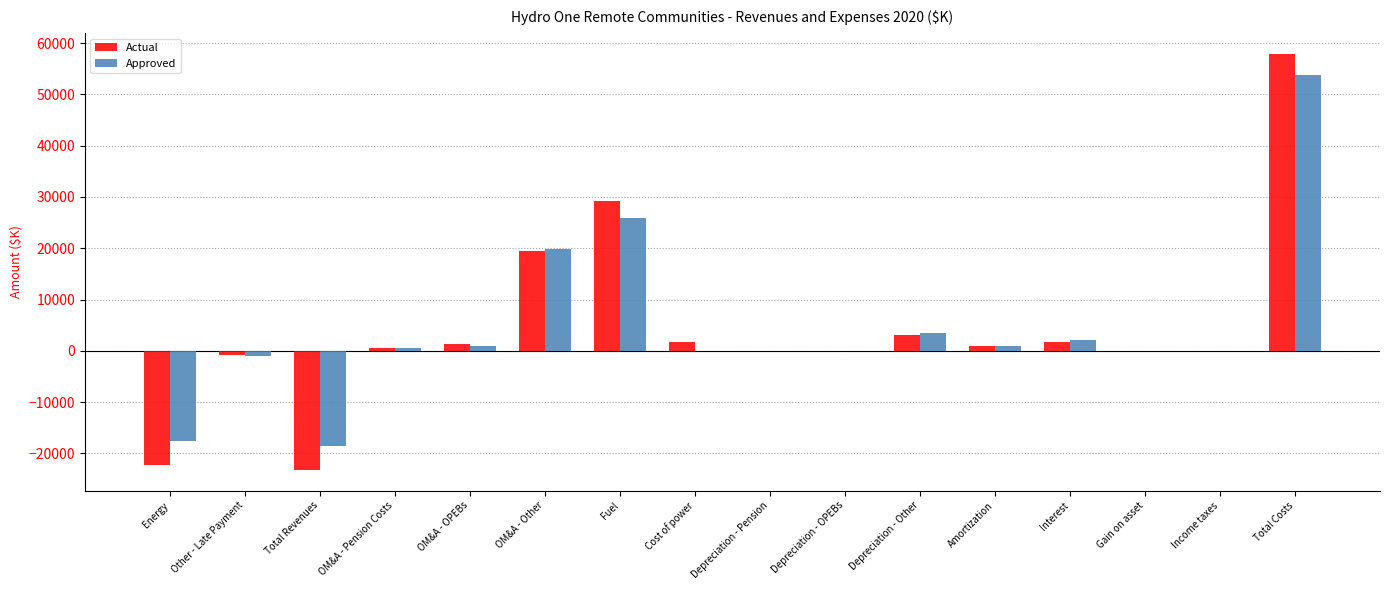

Where does the Actual series first go above 870?

OM&A - OPEBs